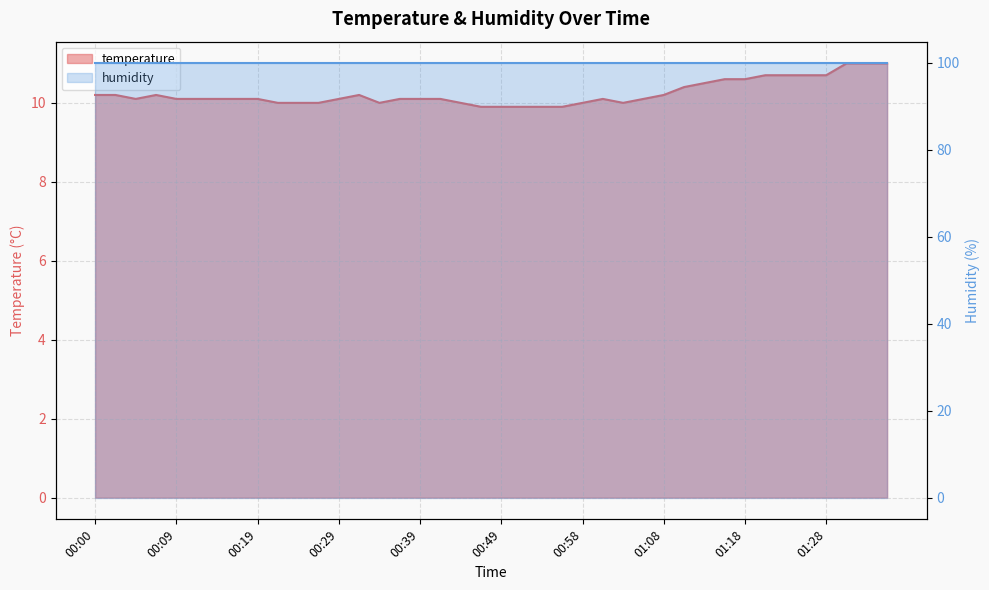

What is the difference between the maximum and minimum values?

1.1